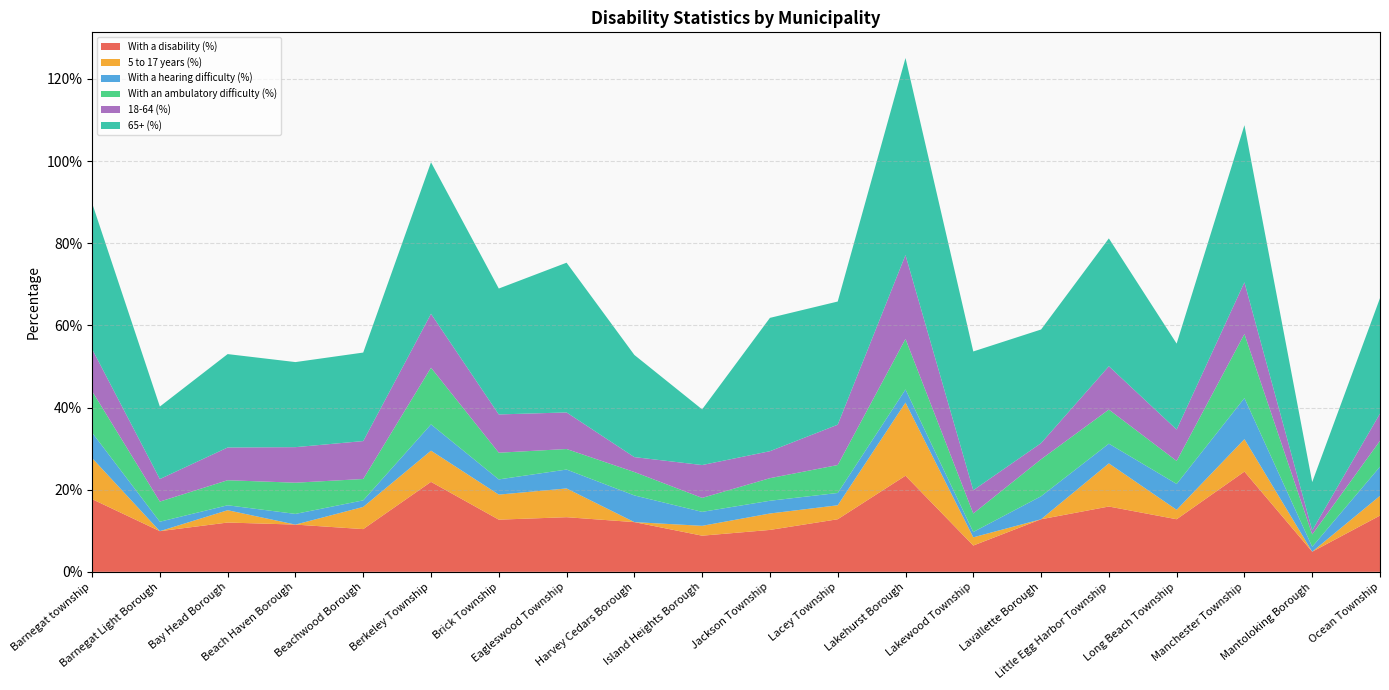

Reading right to left, extract all data points from this chart.

With a disability (%): Ocean Township=0.1	Mantoloking Borough=0.0	Manchester Township=0.2	Long Beach Township=0.1	Little Egg Harbor Township=0.2	Lavallette Borough=0.1	Lakewood Township=0.1	Lakehurst Borough=0.2	Lacey Township=0.1	Jackson Township=0.1	Island Heights Borough=0.1	Harvey Cedars Borough=0.1	Eagleswood Township=0.1	Brick Township=0.1	Berkeley Township=0.2	Beachwood Borough=0.1	Beach Haven Borough=0.1	Bay Head Borough=0.1	Barnegat Light Borough=0.1	Barnegat township=0.2
5 to 17 years (%): Ocean Township=0.0	Mantoloking Borough=0.0	Manchester Township=0.1	Long Beach Township=0.0	Little Egg Harbor Township=0.1	Lavallette Borough=0.0	Lakewood Township=0.0	Lakehurst Borough=0.2	Lacey Township=0.0	Jackson Township=0.0	Island Heights Borough=0.0	Harvey Cedars Borough=0.0	Eagleswood Township=0.1	Brick Township=0.1	Berkeley Township=0.1	Beachwood Borough=0.1	Beach Haven Borough=0.0	Bay Head Borough=0.0	Barnegat Light Borough=0.0	Barnegat township=0.1
With a hearing difficulty (%): Ocean Township=0.1	Mantoloking Borough=0.0	Manchester Township=0.1	Long Beach Township=0.1	Little Egg Harbor Township=0.0	Lavallette Borough=0.1	Lakewood Township=0.0	Lakehurst Borough=0.0	Lacey Township=0.0	Jackson Township=0.0	Island Heights Borough=0.0	Harvey Cedars Borough=0.1	Eagleswood Township=0.0	Brick Township=0.0	Berkeley Township=0.1	Beachwood Borough=0.0	Beach Haven Borough=0.0	Bay Head Borough=0.0	Barnegat Light Borough=0.0	Barnegat township=0.1
With an ambulatory difficulty (%): Ocean Township=0.1	Mantoloking Borough=0.0	Manchester Township=0.2	Long Beach Township=0.1	Little Egg Harbor Township=0.1	Lavallette Borough=0.1	Lakewood Township=0.0	Lakehurst Borough=0.1	Lacey Township=0.1	Jackson Township=0.1	Island Heights Borough=0.0	Harvey Cedars Borough=0.1	Eagleswood Township=0.1	Brick Township=0.1	Berkeley Township=0.1	Beachwood Borough=0.1	Beach Haven Borough=0.1	Bay Head Borough=0.1	Barnegat Light Borough=0.0	Barnegat township=0.1
18-64 (%): Ocean Township=0.1	Mantoloking Borough=0.0	Manchester Township=0.1	Long Beach Township=0.1	Little Egg Harbor Township=0.1	Lavallette Borough=0.0	Lakewood Township=0.1	Lakehurst Borough=0.2	Lacey Township=0.1	Jackson Township=0.1	Island Heights Borough=0.1	Harvey Cedars Borough=0.0	Eagleswood Township=0.1	Brick Township=0.1	Berkeley Township=0.1	Beachwood Borough=0.1	Beach Haven Borough=0.1	Bay Head Borough=0.1	Barnegat Light Borough=0.1	Barnegat township=0.1
65+ (%): Ocean Township=0.3	Mantoloking Borough=0.1	Manchester Township=0.4	Long Beach Township=0.2	Little Egg Harbor Township=0.3	Lavallette Borough=0.3	Lakewood Township=0.3	Lakehurst Borough=0.5	Lacey Township=0.3	Jackson Township=0.3	Island Heights Borough=0.1	Harvey Cedars Borough=0.2	Eagleswood Township=0.4	Brick Township=0.3	Berkeley Township=0.4	Beachwood Borough=0.2	Beach Haven Borough=0.2	Bay Head Borough=0.2	Barnegat Light Borough=0.2	Barnegat township=0.4